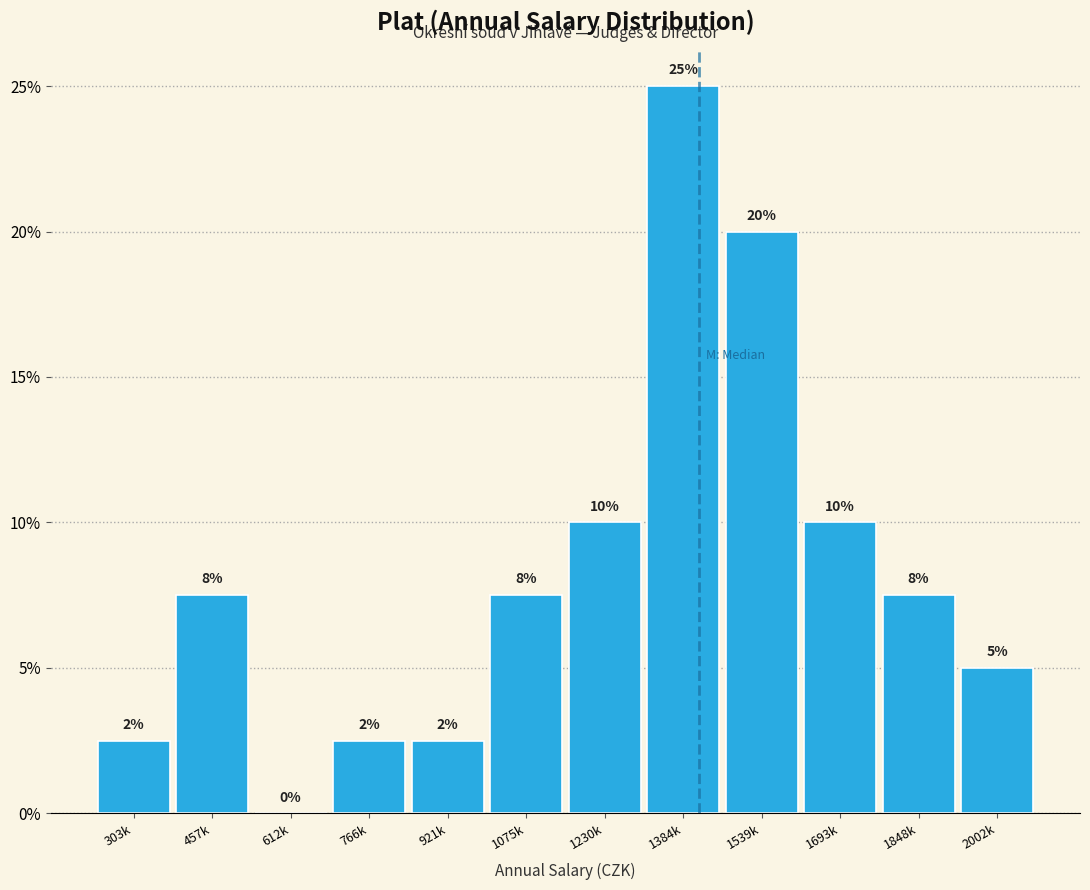

At which label does the data first exceed 7?

457k